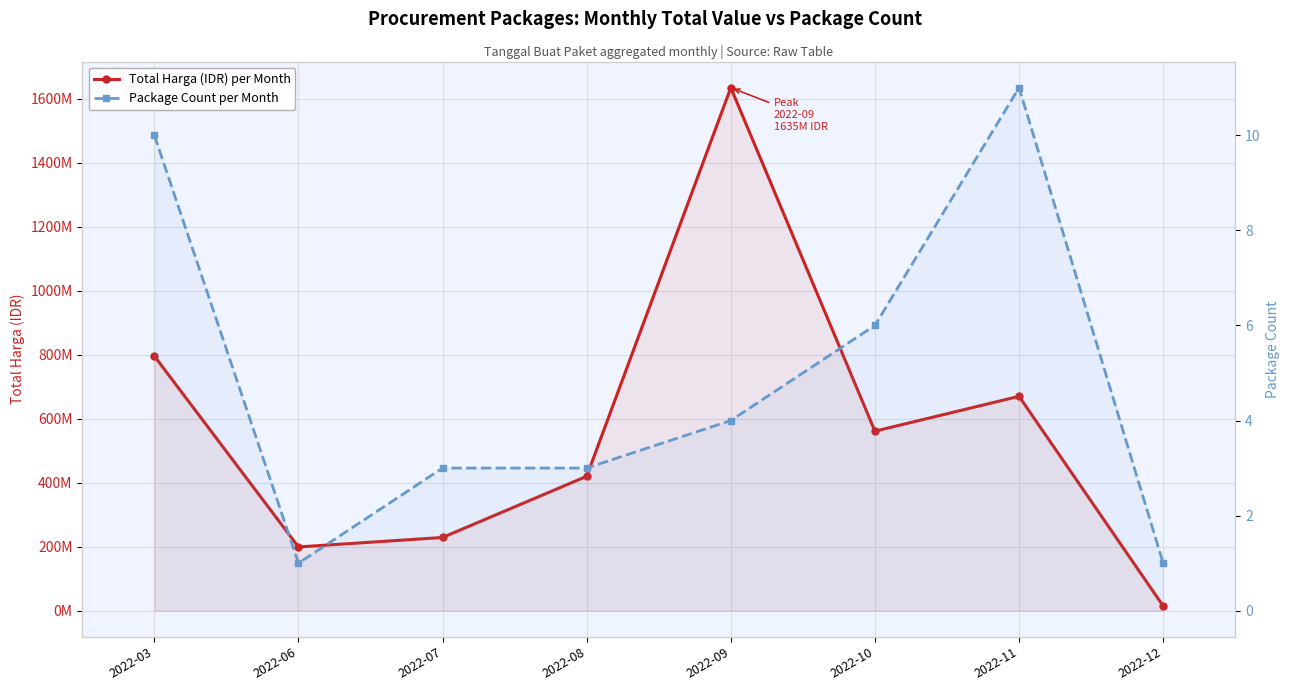

What is the total value across all series at 2022-12?

14750001